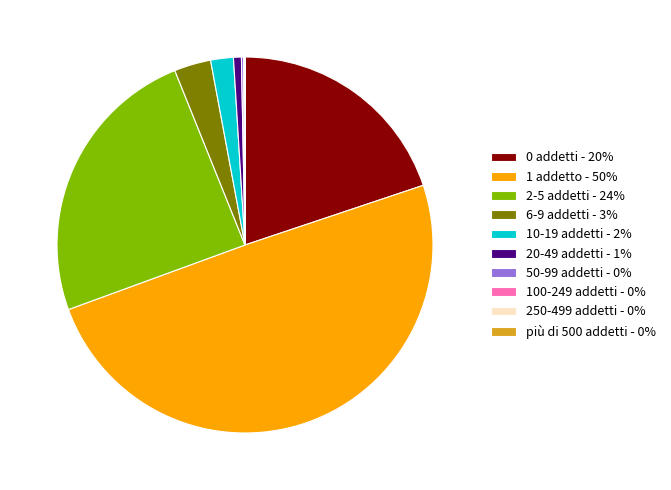

What is the ratio of the value at 6-9 addetti - 3% to the value at 10-19 addetti - 2%?

1.6